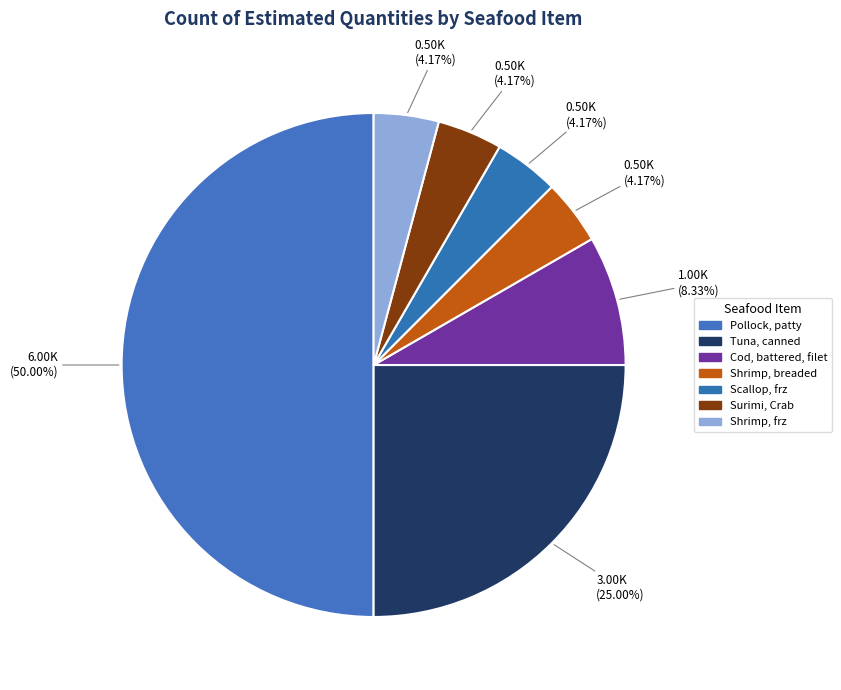

Count the number of slices in the pie.

7